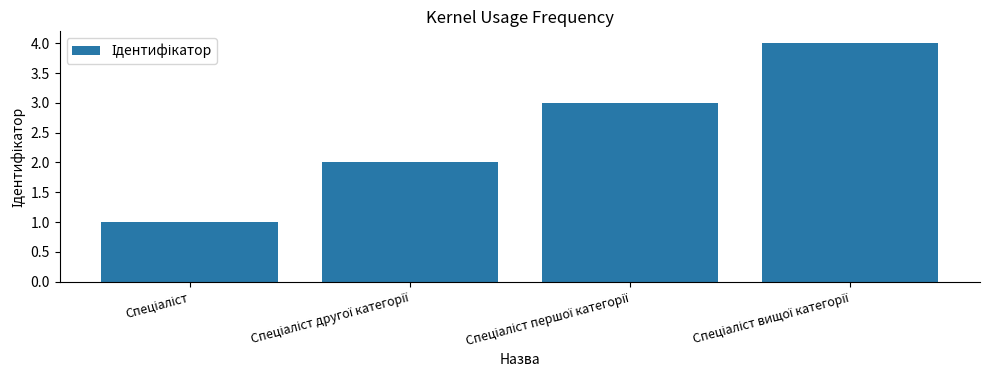

What is the minimum value shown in the chart?

1